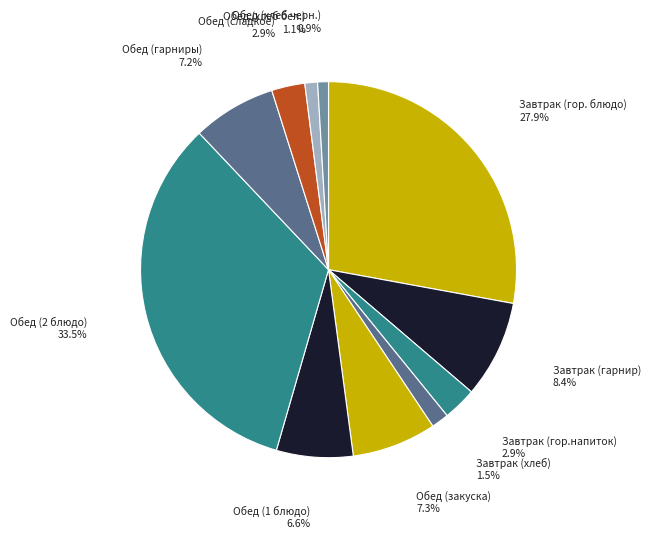

How many slices are in this pie chart?

11